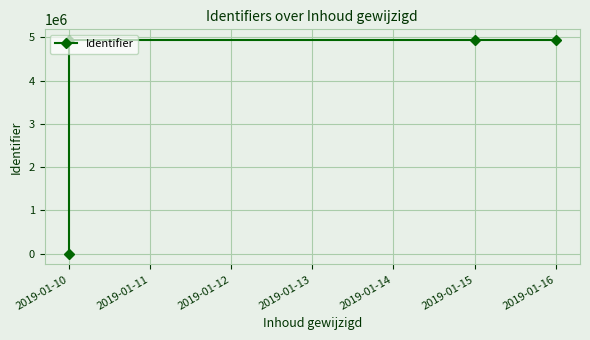

How many series are shown in this chart?

1